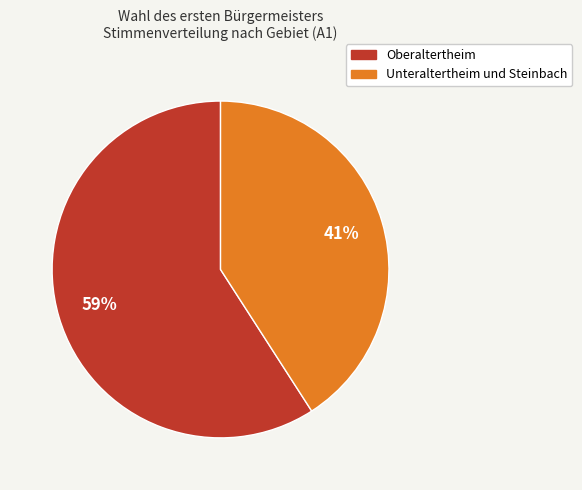

Rank the categories by value from lowest to highest.

Unteraltertheim und Steinbach, Oberaltertheim